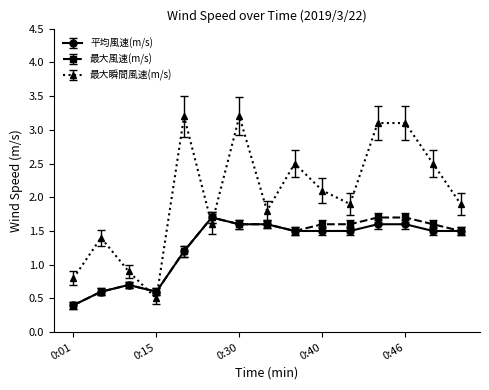

Which series has the widest spread of values?

最大瞬間風速(m/s)